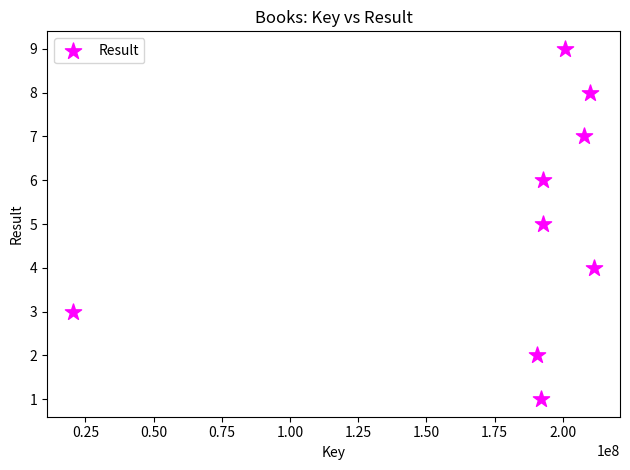

What is the average X value?

179815782